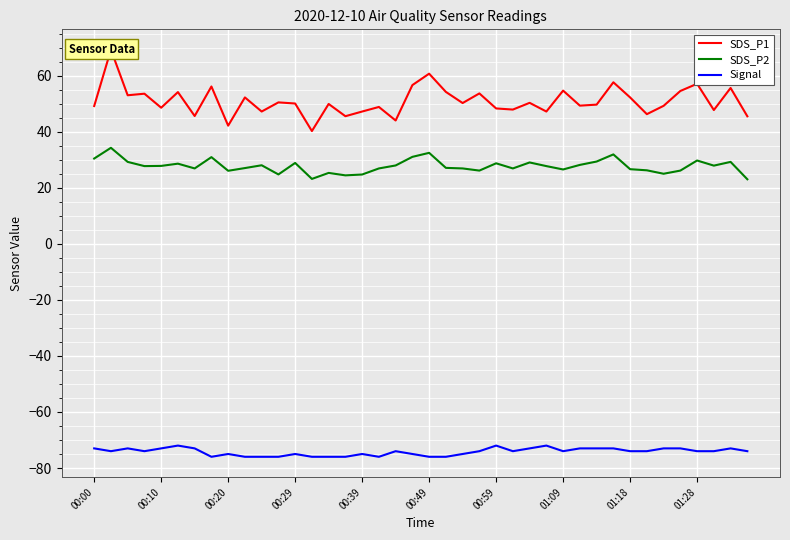

What is the difference between the maximum and minimum values in the Signal series?

4.0